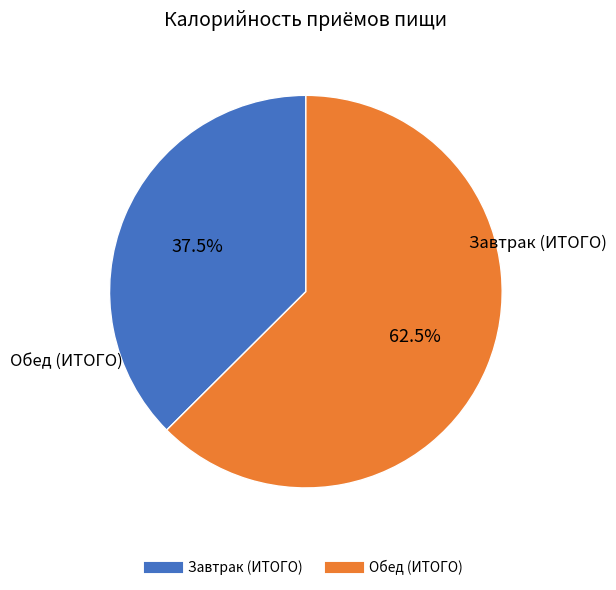

Combined, do Завтрак (ИТОГО) and Обед (ИТОГО) account for over 50%?

Yes